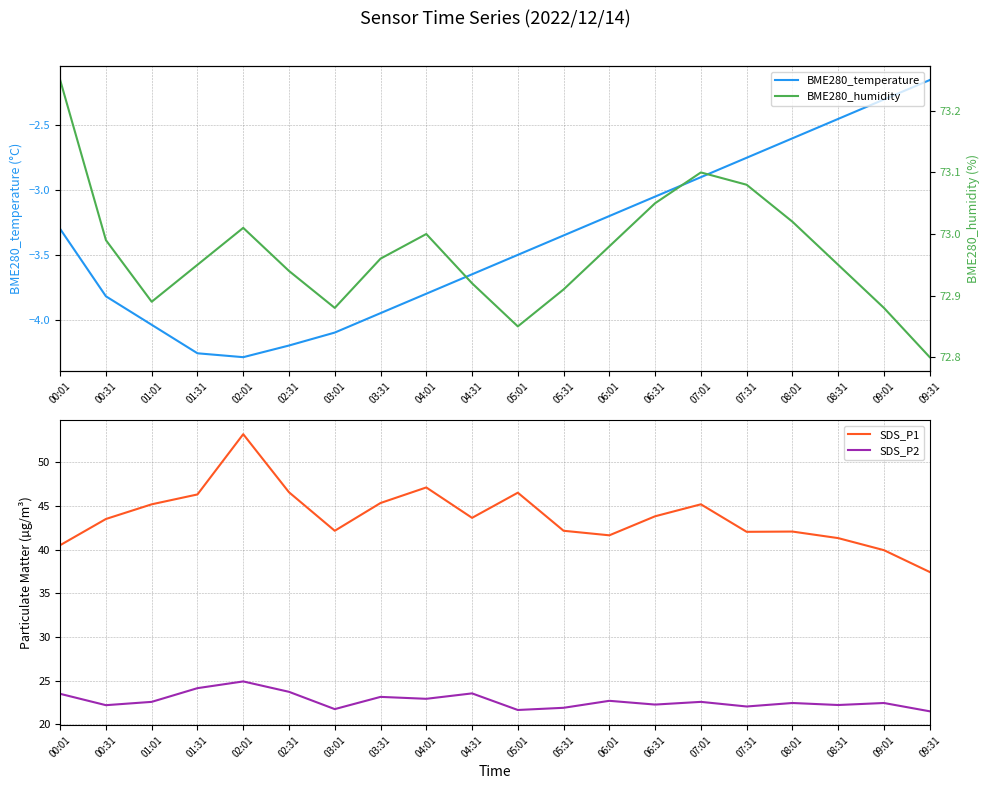

Does the chart have visible grid lines?

Yes